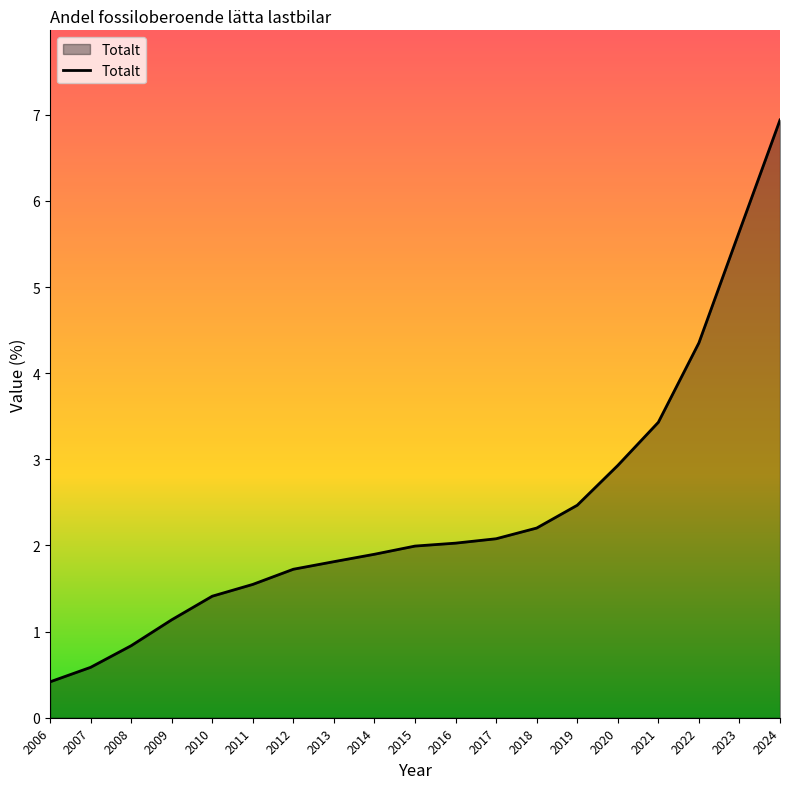

Reading left to right, extract all data points from this chart.

2006=0.4	2007=0.6	2008=0.8	2009=1.1	2010=1.4	2011=1.5	2012=1.7	2013=1.8	2014=1.9	2015=2.0	2016=2.0	2017=2.1	2018=2.2	2019=2.5	2020=2.9	2021=3.4	2022=4.4	2023=5.6	2024=6.9